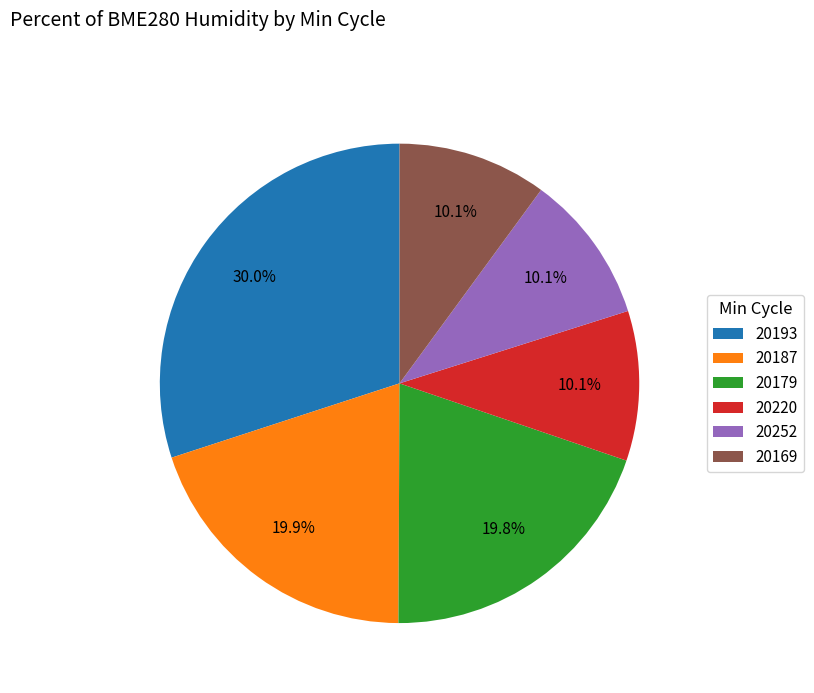

Is there any slice that represents more than half of the pie?

No